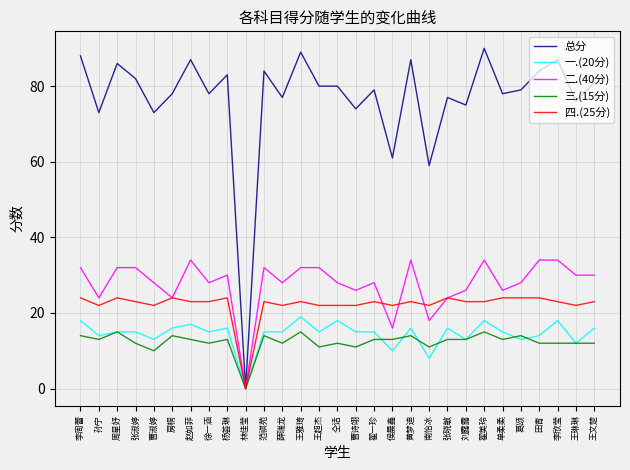

Is the value of 四.(25分) at 房桐 greater than the value of 二.(40分) at 王文楚?

No